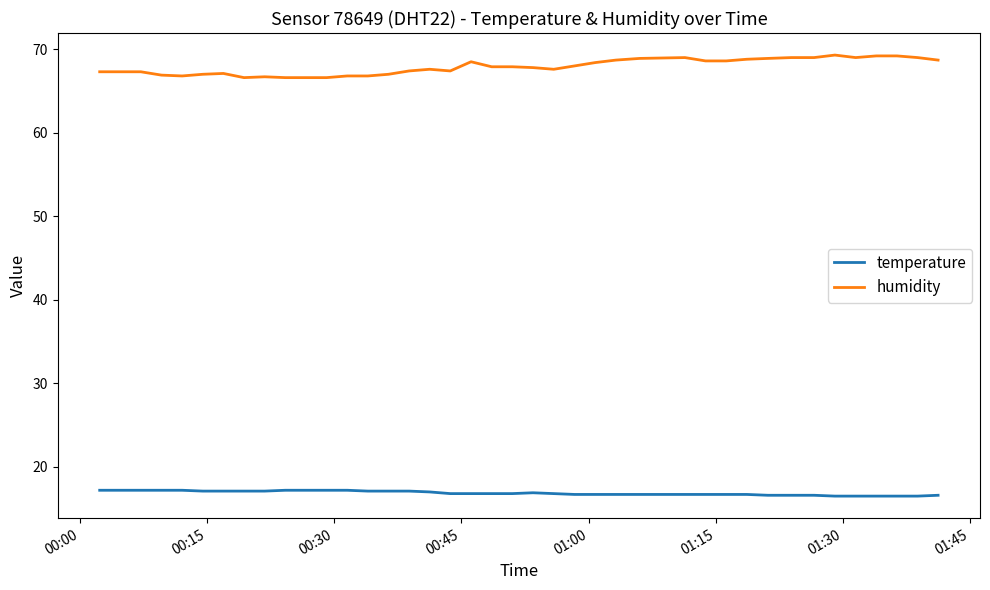

True or false: temperature and humidity cross at least once.

False